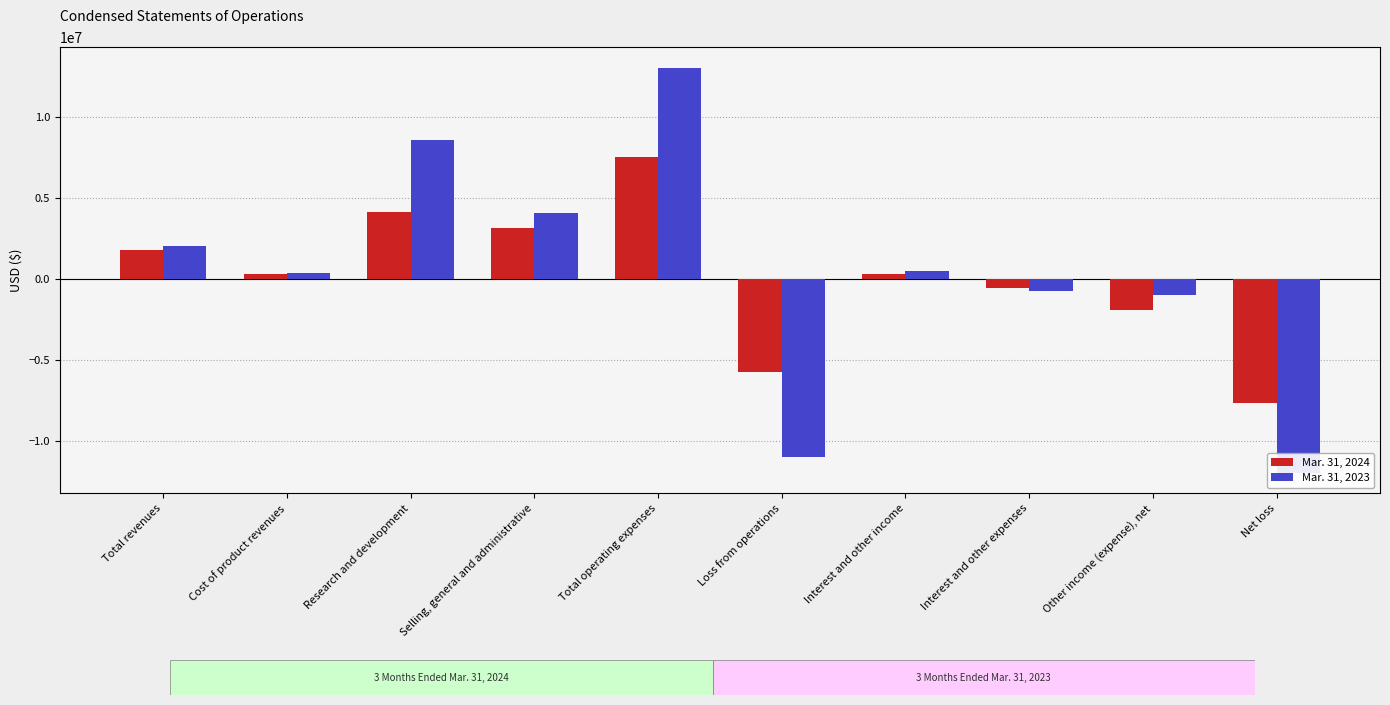

What is the label of the 6th bar from the left?

Loss from operations